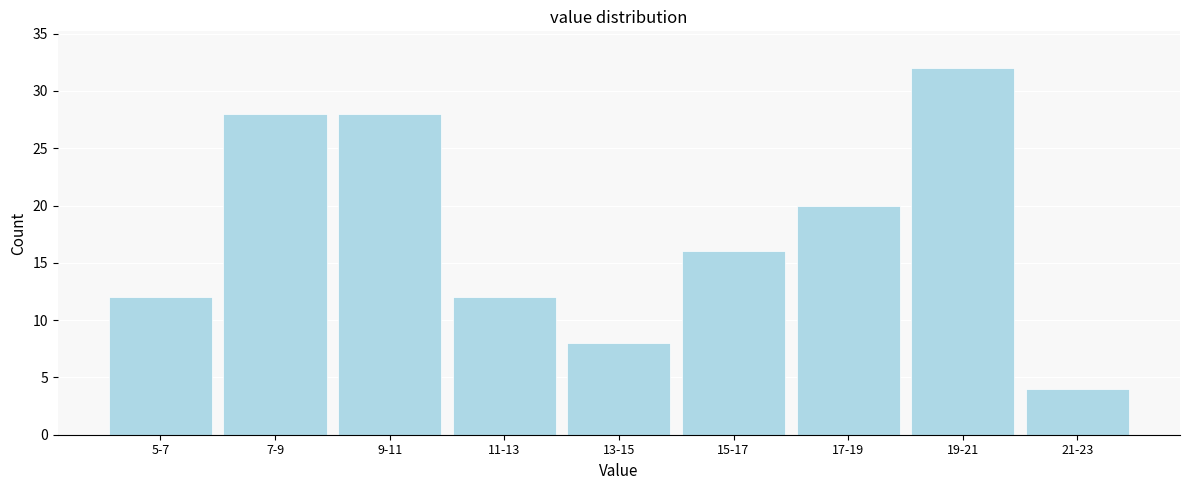

Reading left to right, what are all the values shown in this chart?

12	28	28	12	8	16	20	32	4